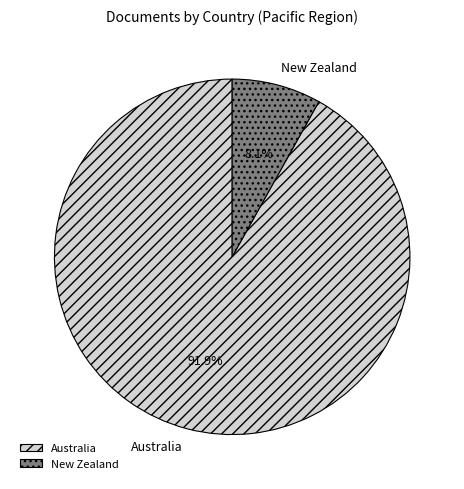

To the nearest percent, what is the average slice percentage?

50%